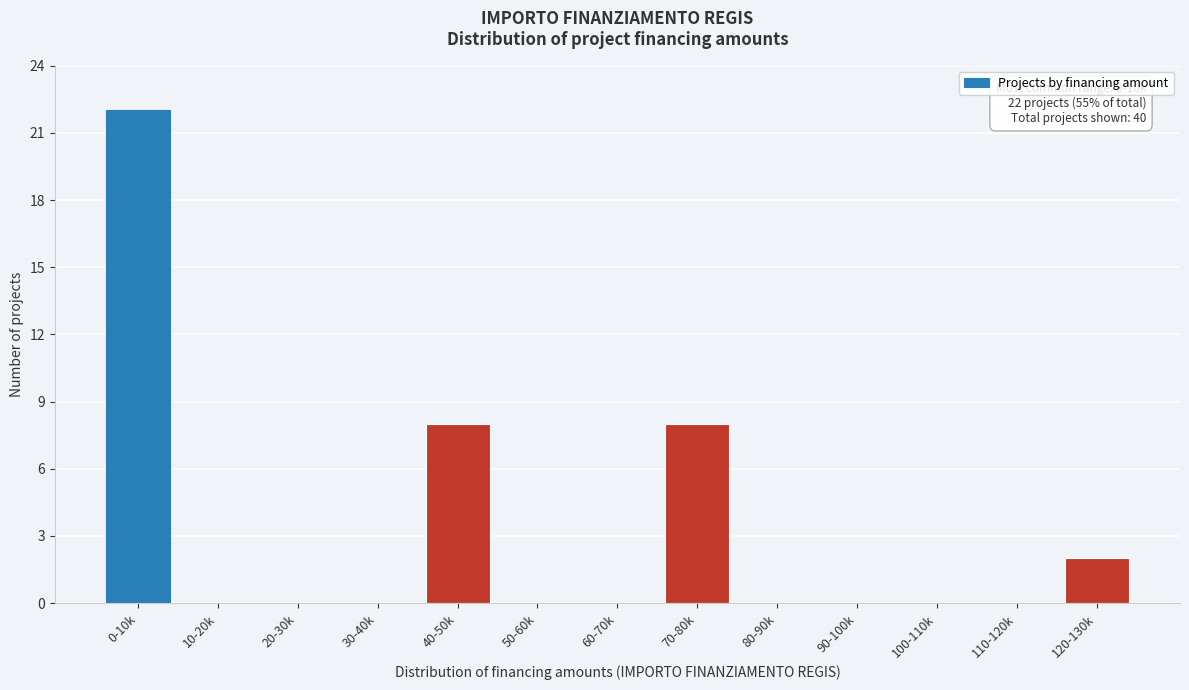

Reading left to right, transcribe all the data shown in this chart.

0-10k=22	10-20k=0	20-30k=0	30-40k=0	40-50k=8	50-60k=0	60-70k=0	70-80k=8	80-90k=0	90-100k=0	100-110k=0	110-120k=0	120-130k=2